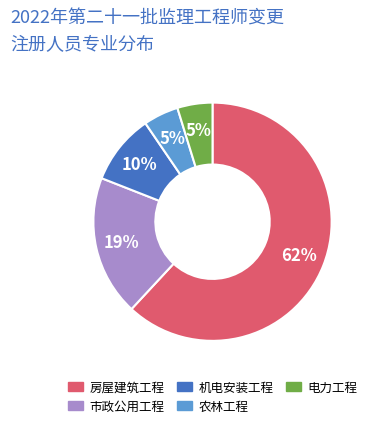

To the nearest percent, what is the difference between the 电力工程 and 机电安装工程 slice percentages?

5%